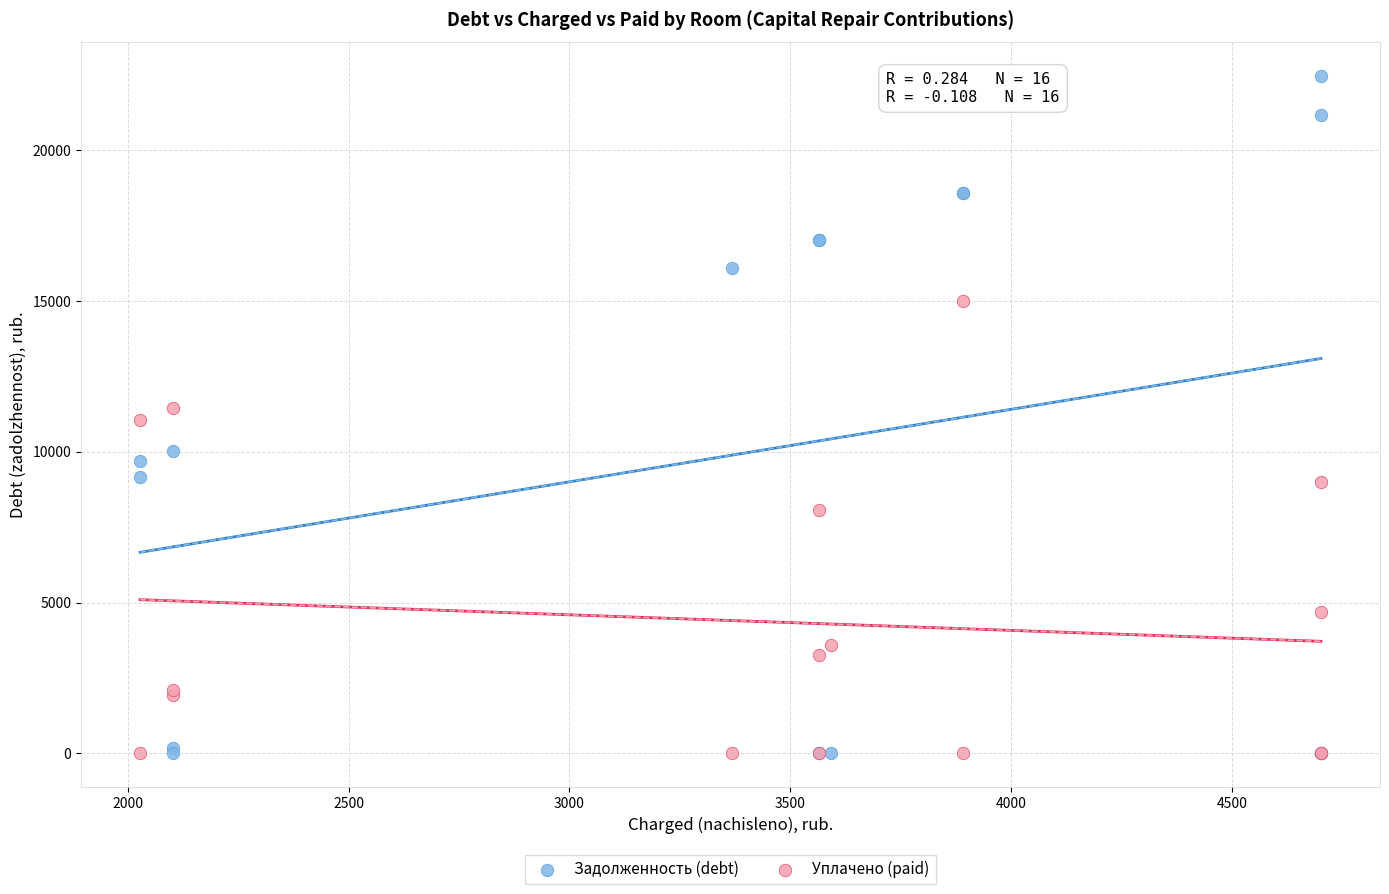

In the Уплачено (paid) series, what Y value is closest to 7497?

8065.2